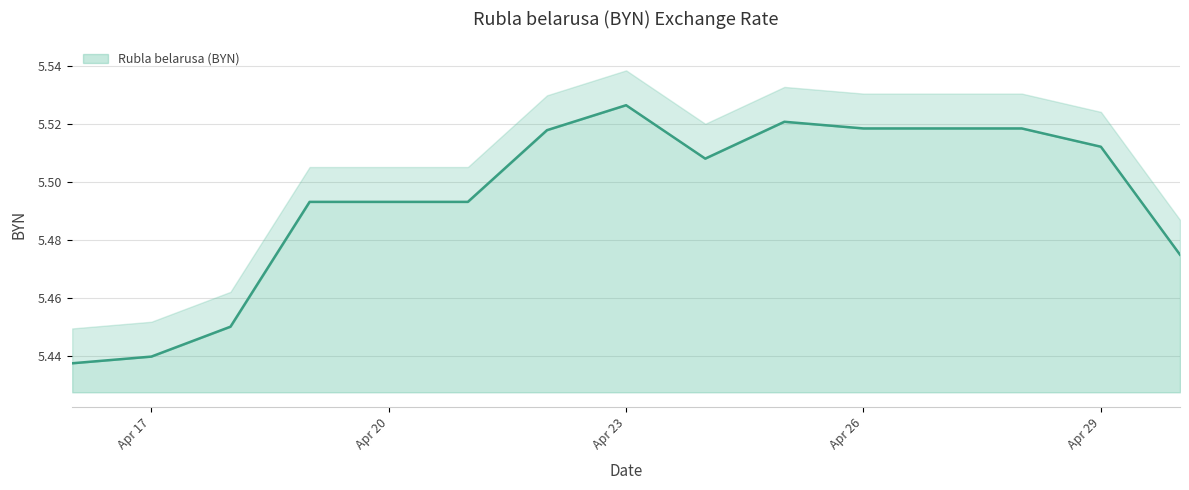

What is the value of the 14th point from the left?

5.5